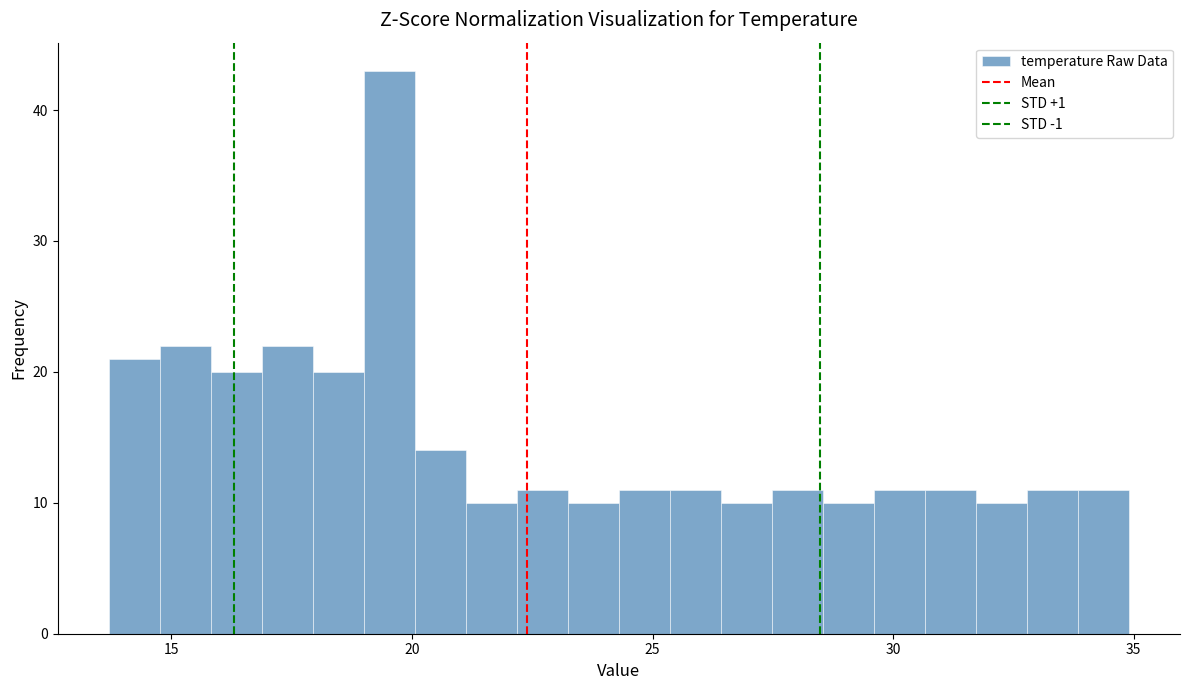

Read against the x-axis, roughly where is the centre of the tallest bar?

19.5